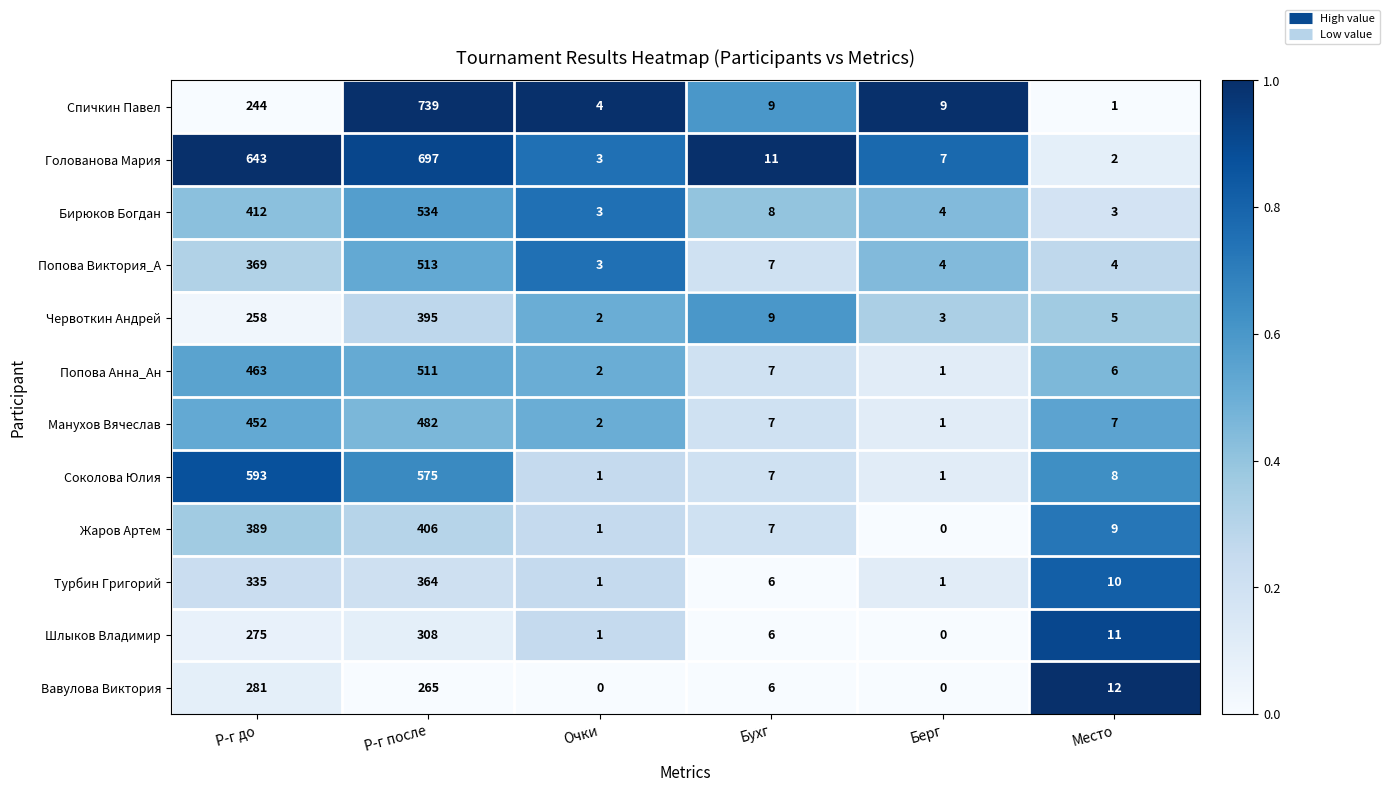

What is the sum of the Попова Анна_Ан values at Очки and Бухг?

9